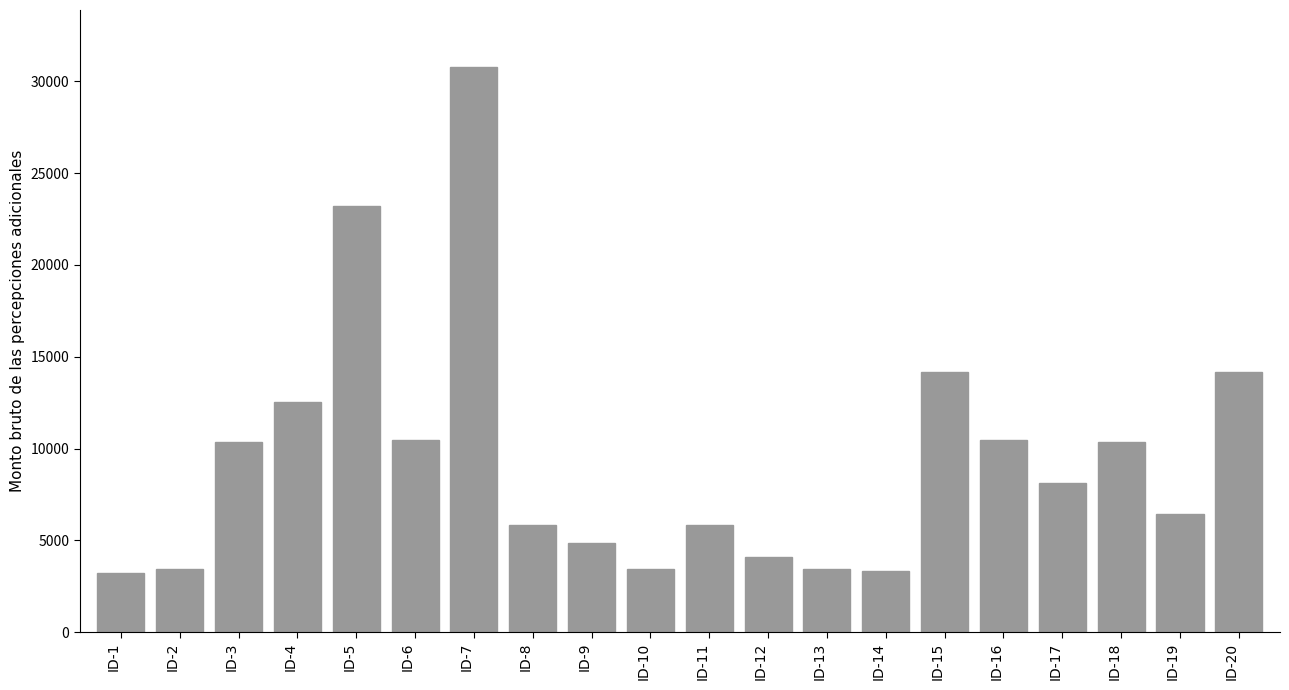

How many data points are less than 8099?

10